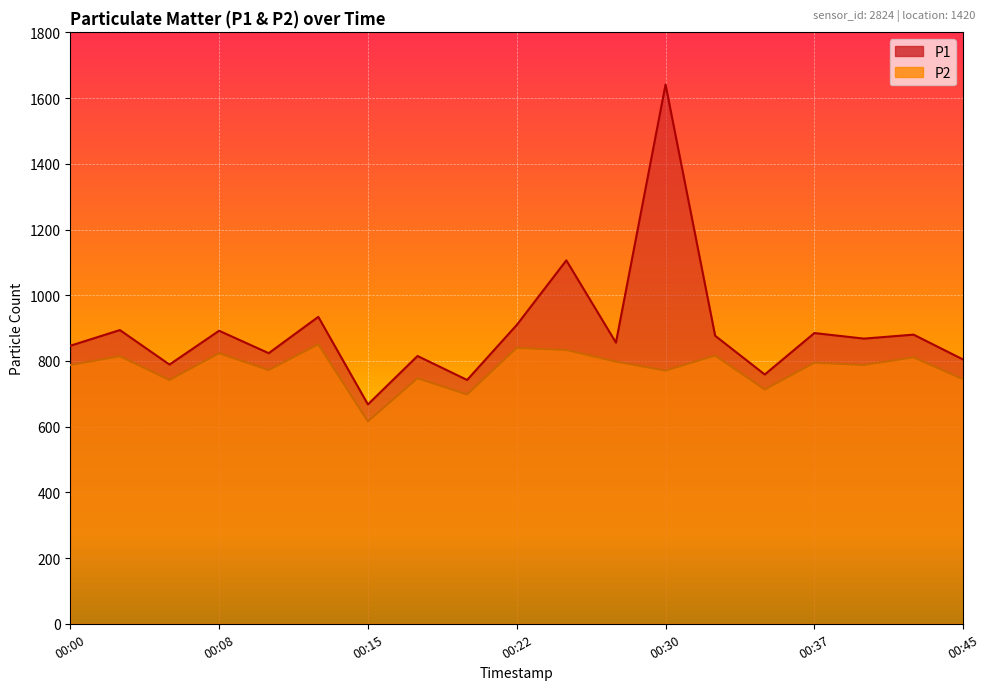

List the series in order of their overall mean, lowest first.

P2, P1